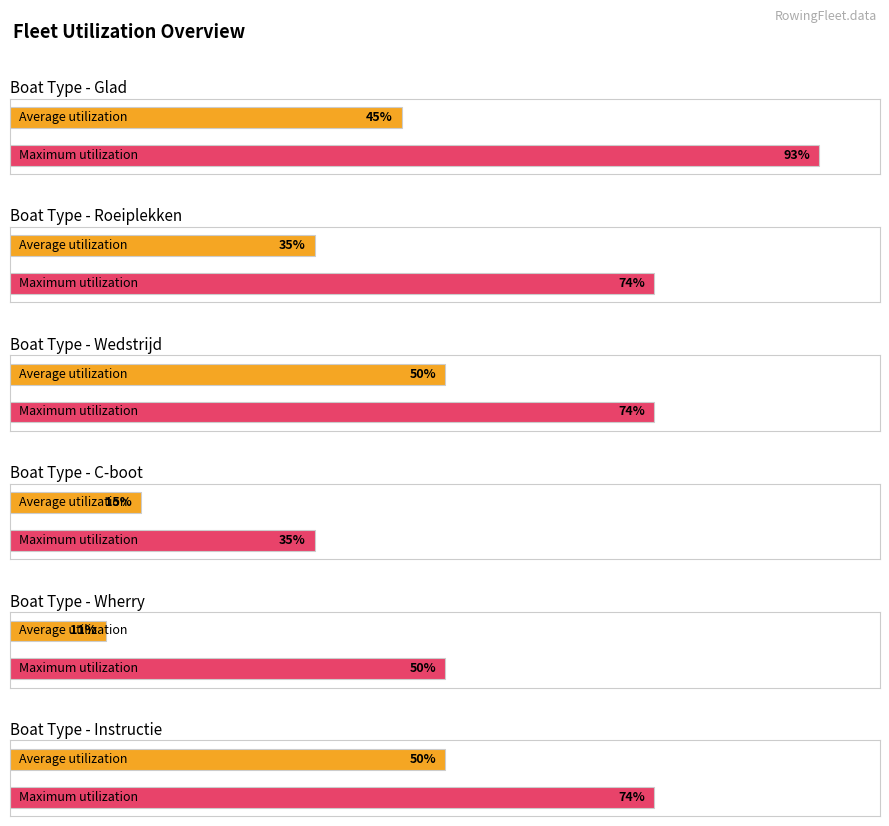

True or false: Wherry has a value of 6 at Instructie.

False